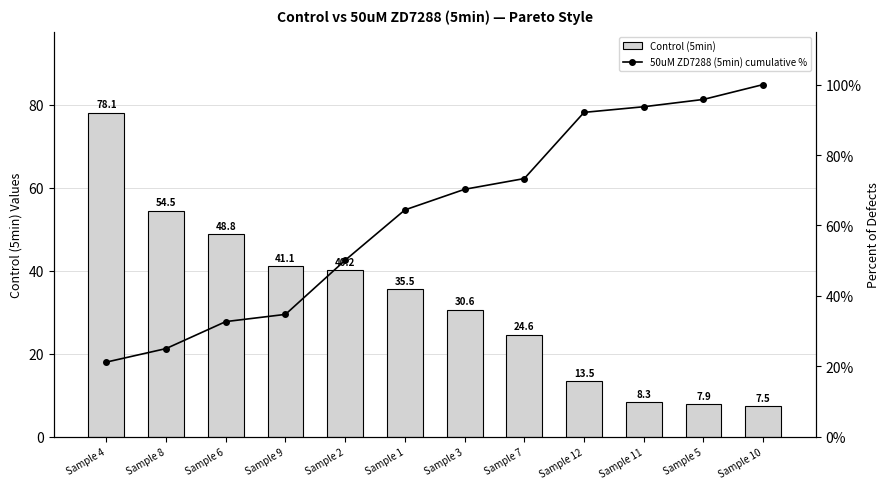

Reading right to left, list all the values displayed in this chart.

Control (5min): 7.5	7.9	8.3	13.5	24.6	30.6	35.5	40.2	41.1	48.8	54.5	78.1
50uM ZD7288 (5min) cumulative %: 100.0	95.8	93.7	92.1	73.3	70.3	64.4	50.1	34.8	32.7	25.1	21.2